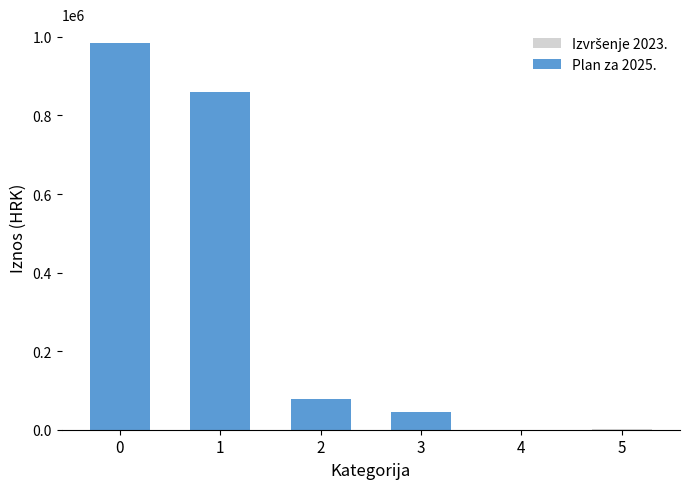

Which series has the widest spread of values?

Plan za 2025.